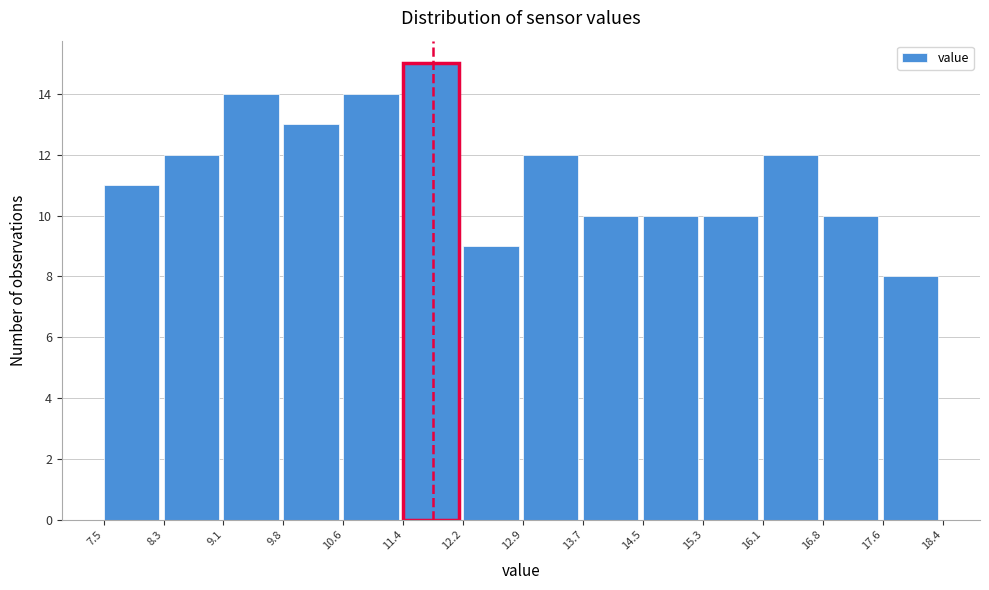

What is the height of the bar covering 12.2 to 12.9 on the x-axis? The values are not printed on the chart, so give them approximately, as read against the axis.

9